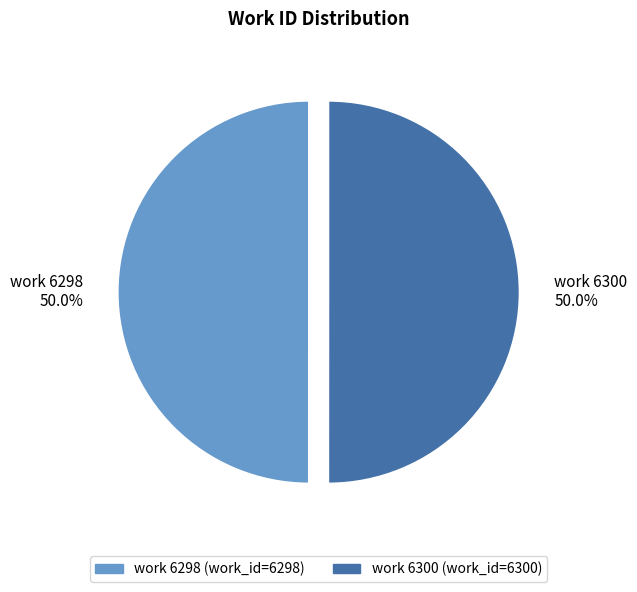

Approximately how many times larger is the value at work 6300 compared to work 6298?

1.0